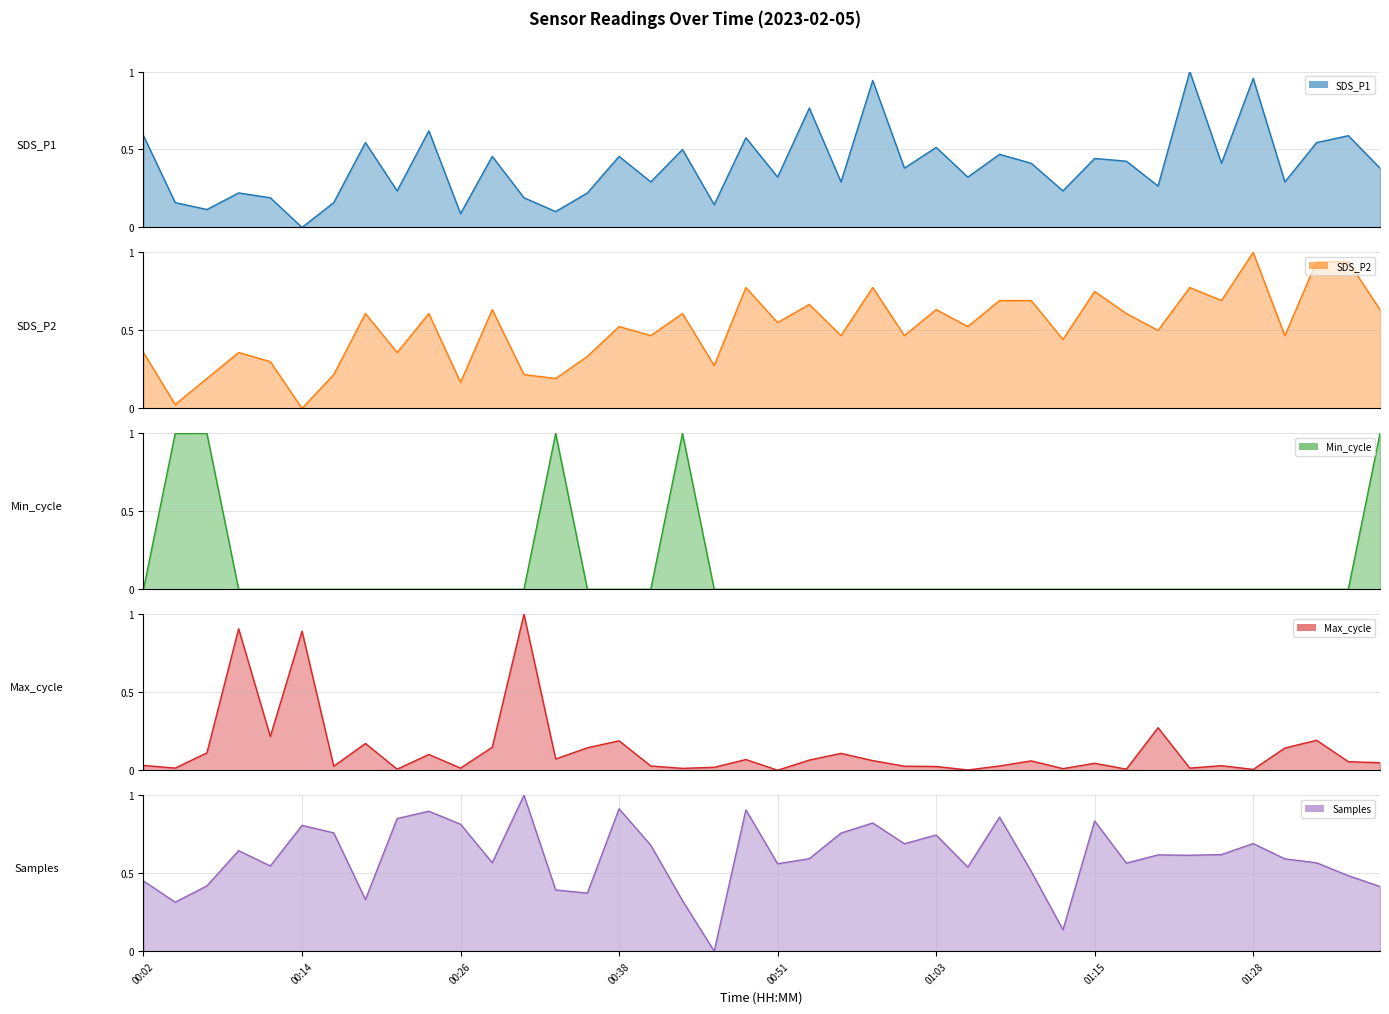

Rank the series at 01:25 from lowest to highest value.

Min_cycle, Max_cycle, SDS_P1, Samples, SDS_P2